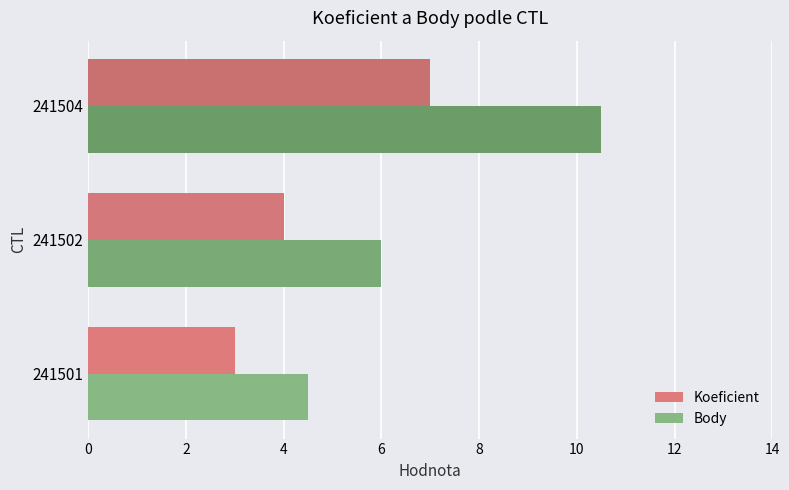

At which category is the sum across all series the highest?

241504